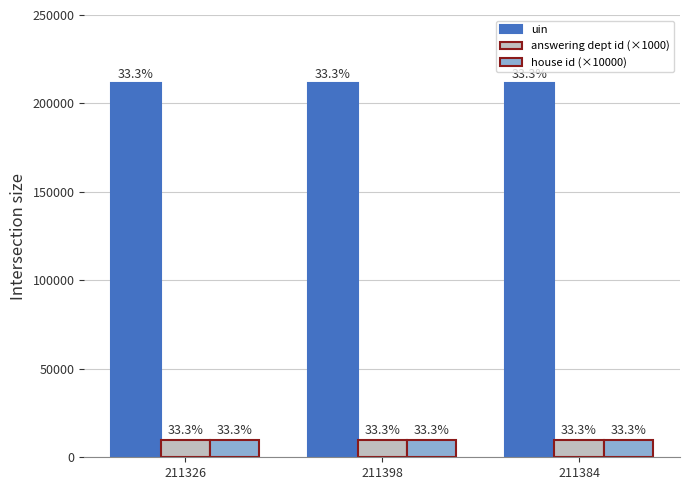

Rank the series at 211398 from lowest to highest value.

answering dept id (×1000), house id (×10000), uin